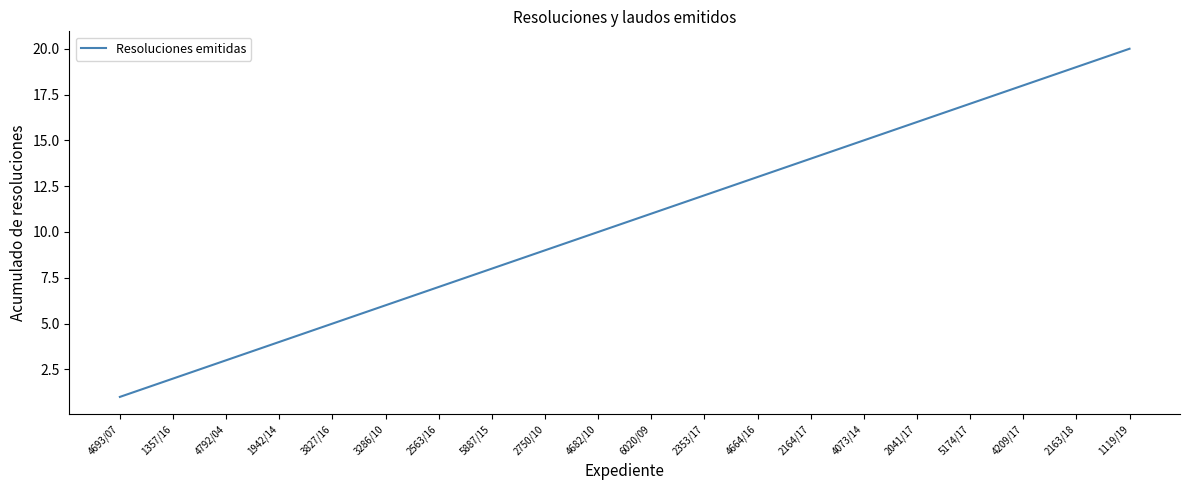

What is the difference between the maximum and minimum values?

19